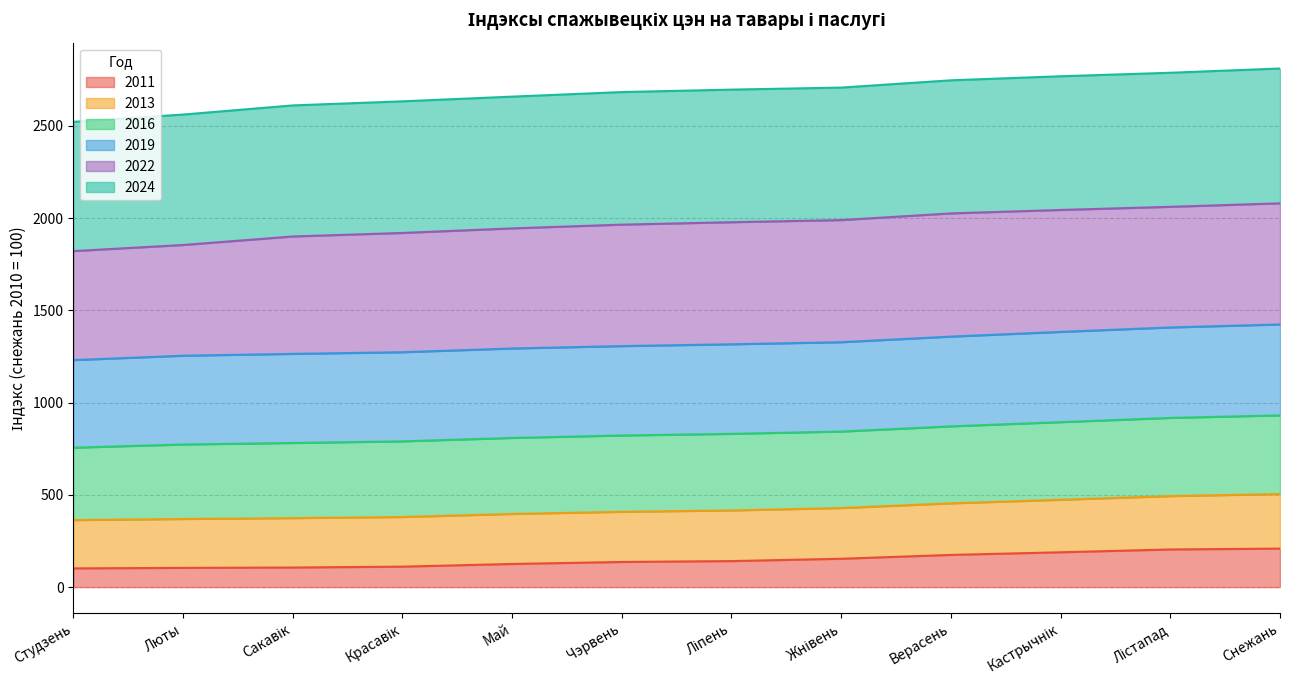

How many data points in 2024 are less than 2695?

6